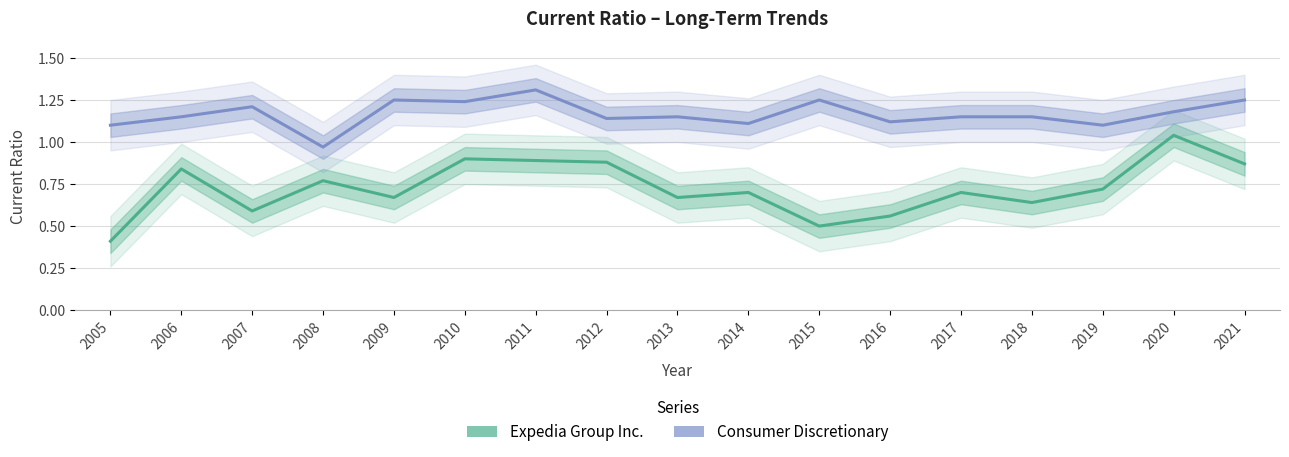

Reading right to left, what are all the values shown in this chart?

Expedia Group Inc.: 2021=0.9	2020=1.0	2019=0.7	2018=0.6	2017=0.7	2016=0.6	2015=0.5	2014=0.7	2013=0.7	2012=0.9	2011=0.9	2010=0.9	2009=0.7	2008=0.8	2007=0.6	2006=0.8	2005=0.4
Consumer Discretionary: 2021=1.2	2020=1.2	2019=1.1	2018=1.1	2017=1.1	2016=1.1	2015=1.2	2014=1.1	2013=1.1	2012=1.1	2011=1.3	2010=1.2	2009=1.2	2008=1.0	2007=1.2	2006=1.1	2005=1.1